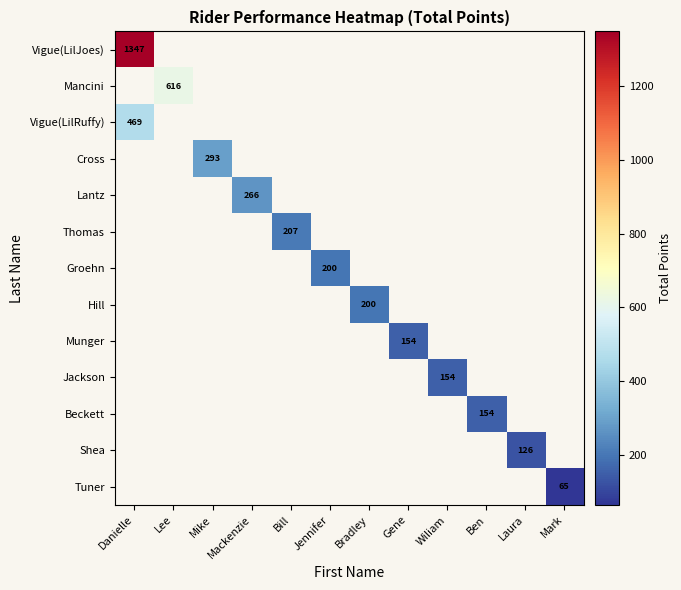

At how many categories does at least one series exceed 210?

4